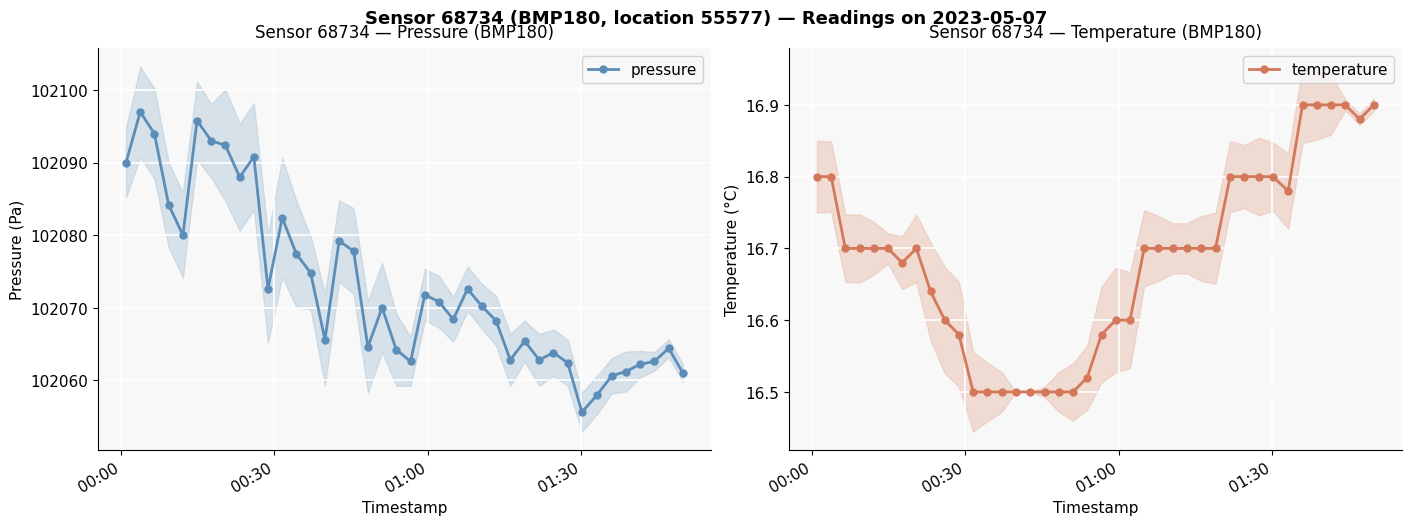

True or false: pressure and temperature intersect in this chart.

False